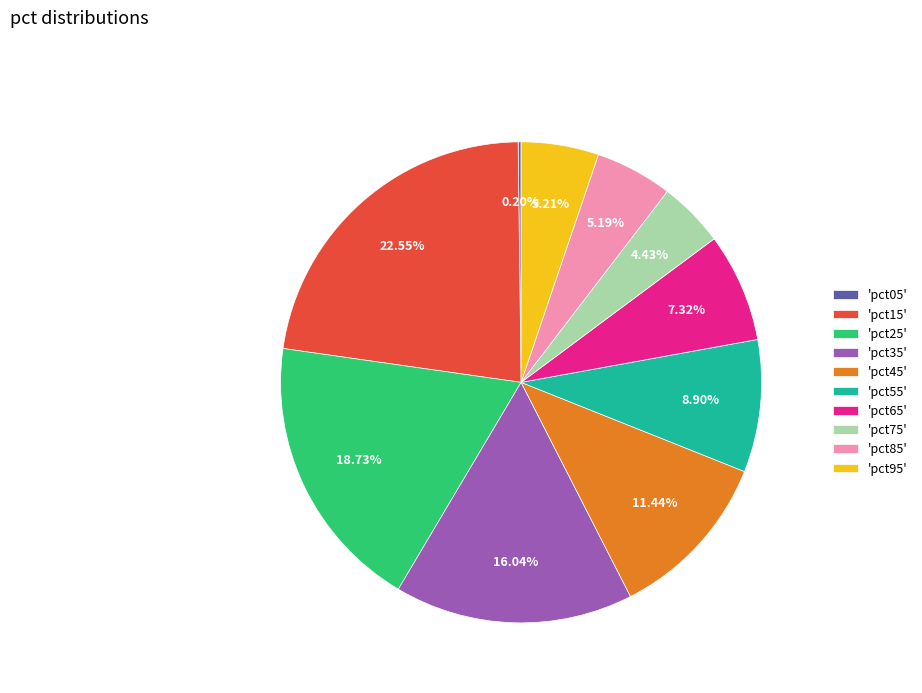

Does 'pct15' account for over 50% of the chart?

No